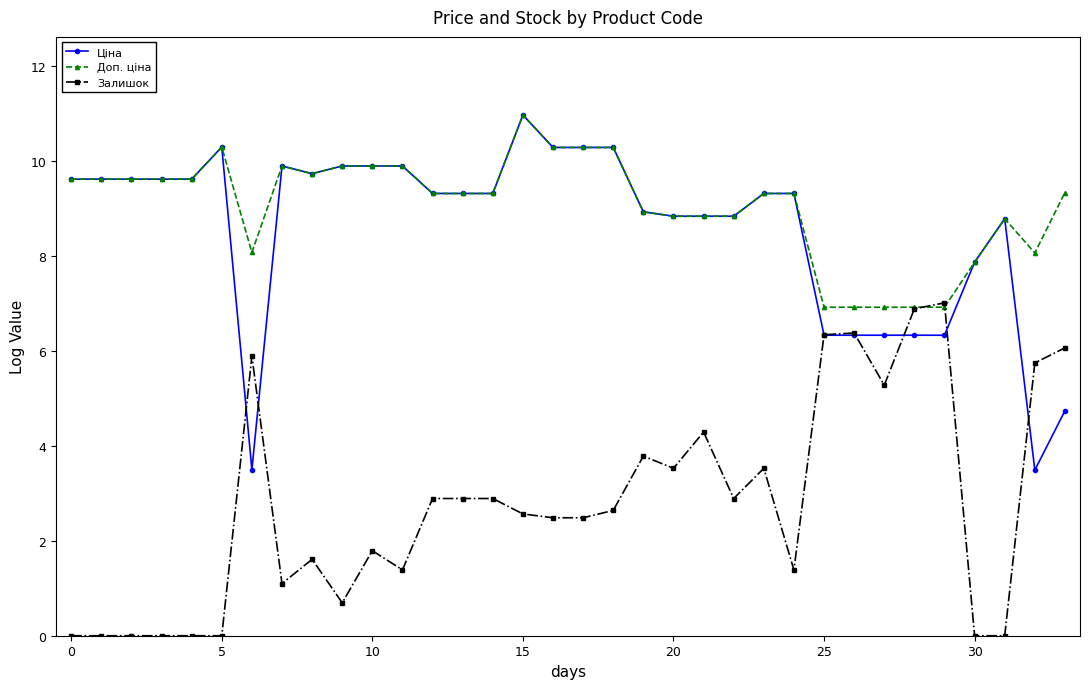

What is the minimum value for Доп. ціна?

6.9